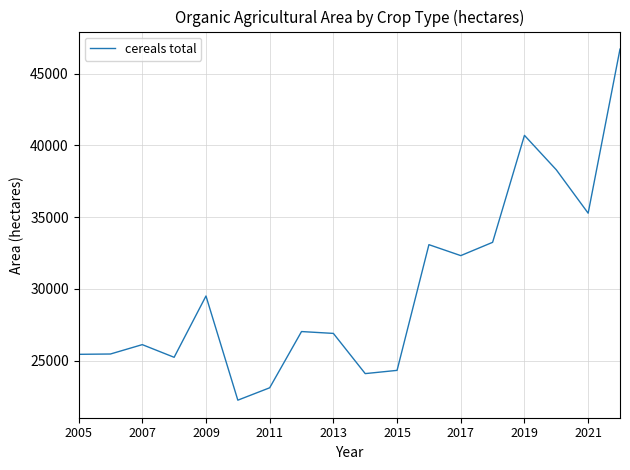

What is the difference between the maximum and minimum values?

24459.2